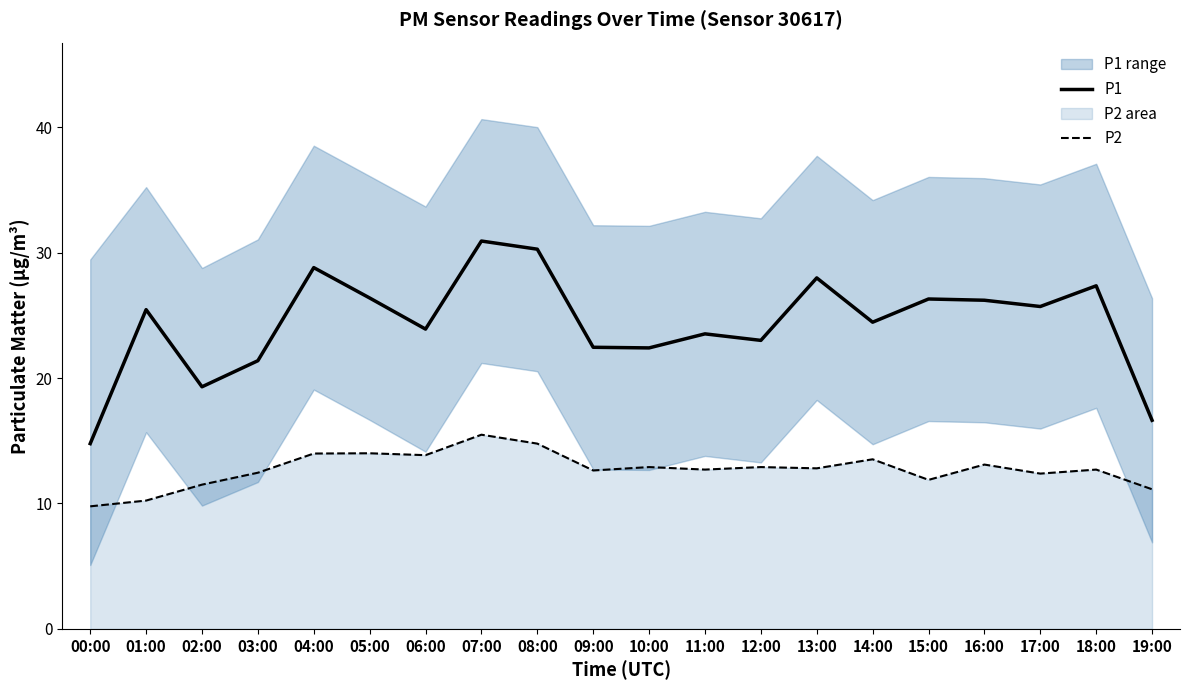

Does the chart display data point markers on the line(s)?

No